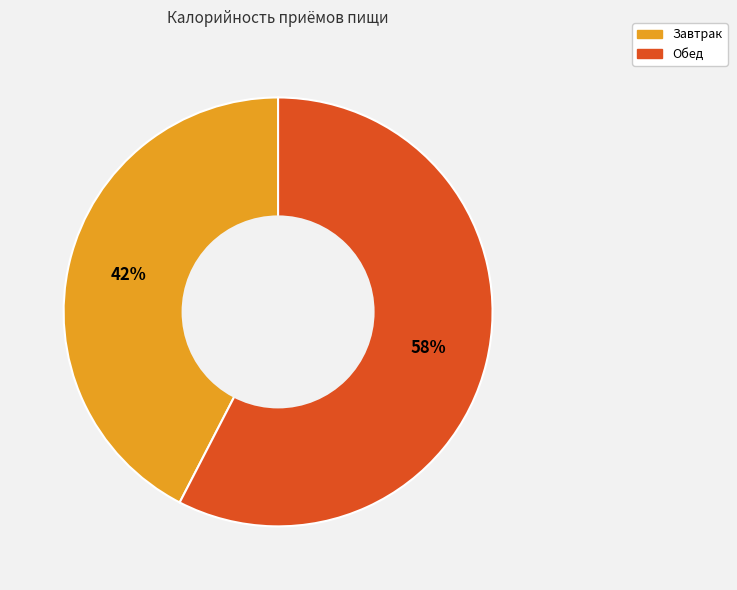

Combined, do Завтрак and Обед account for over 50%?

Yes